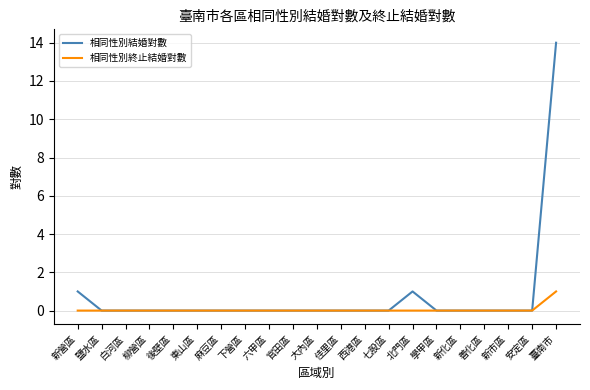

Reading right to left, list all the values displayed in this chart.

相同性別結婚對數: 臺南市=14	安定區=0	新市區=0	善化區=0	新化區=0	學甲區=0	北門區=1	七股區=0	西港區=0	佳里區=0	大內區=0	官田區=0	六甲區=0	下營區=0	麻豆區=0	東山區=0	後壁區=0	柳營區=0	白河區=0	鹽水區=0	新營區=1
相同性別終止結婚對數: 臺南市=1	安定區=0	新市區=0	善化區=0	新化區=0	學甲區=0	北門區=0	七股區=0	西港區=0	佳里區=0	大內區=0	官田區=0	六甲區=0	下營區=0	麻豆區=0	東山區=0	後壁區=0	柳營區=0	白河區=0	鹽水區=0	新營區=0